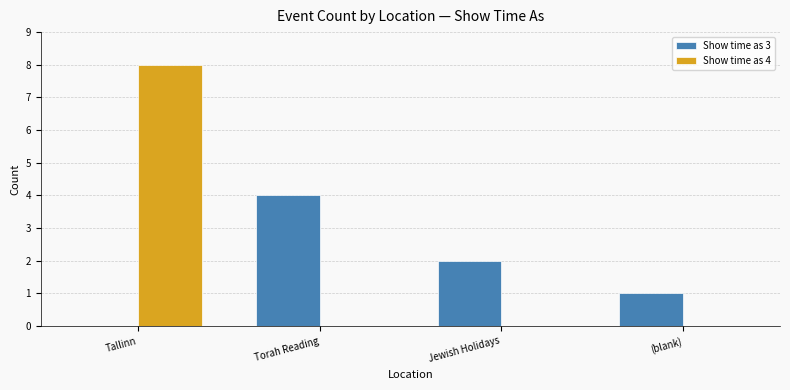

Are the bars horizontal?

No